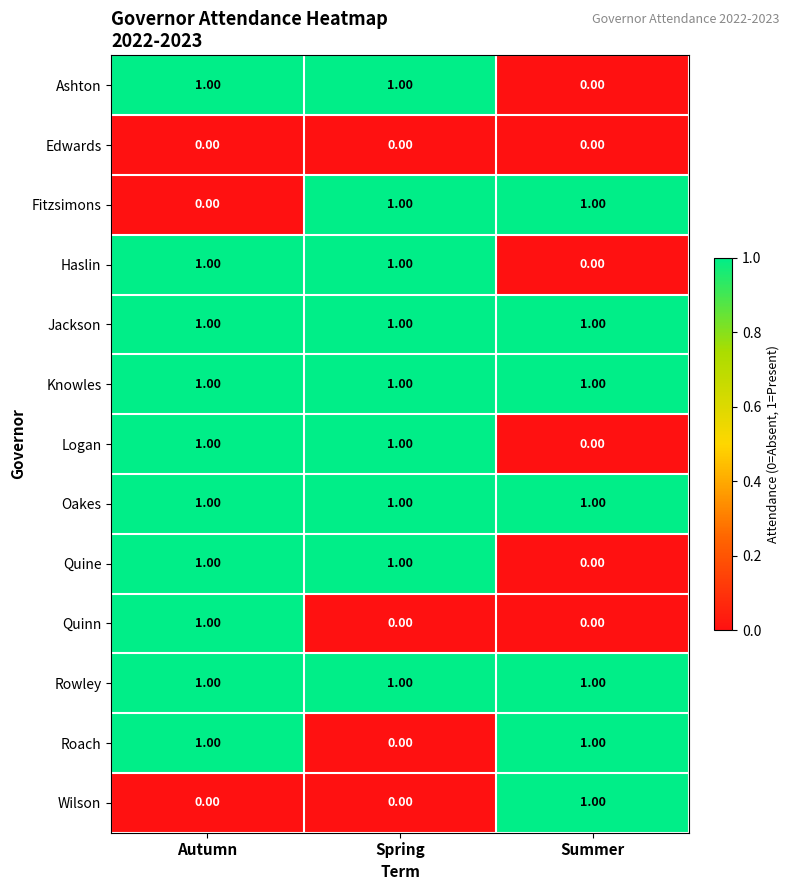

Which category has the lowest value in the Ashton series?

Summer